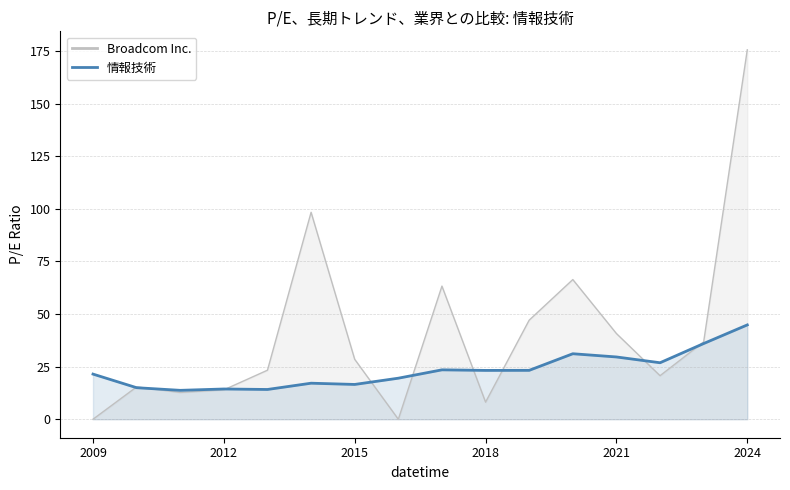

The value of 情報技術 at 2020-12-18 is 31.1. True or false?

True